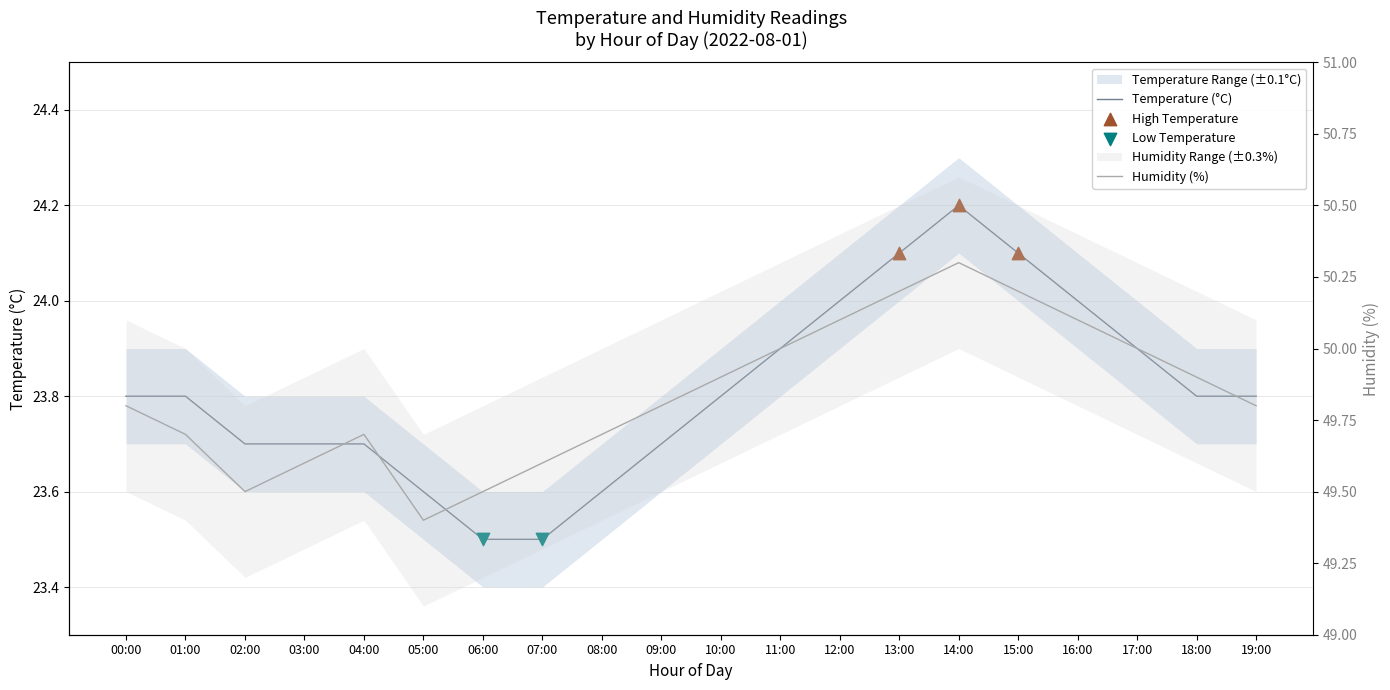

Which series reaches the maximum Y coordinate?

humidity